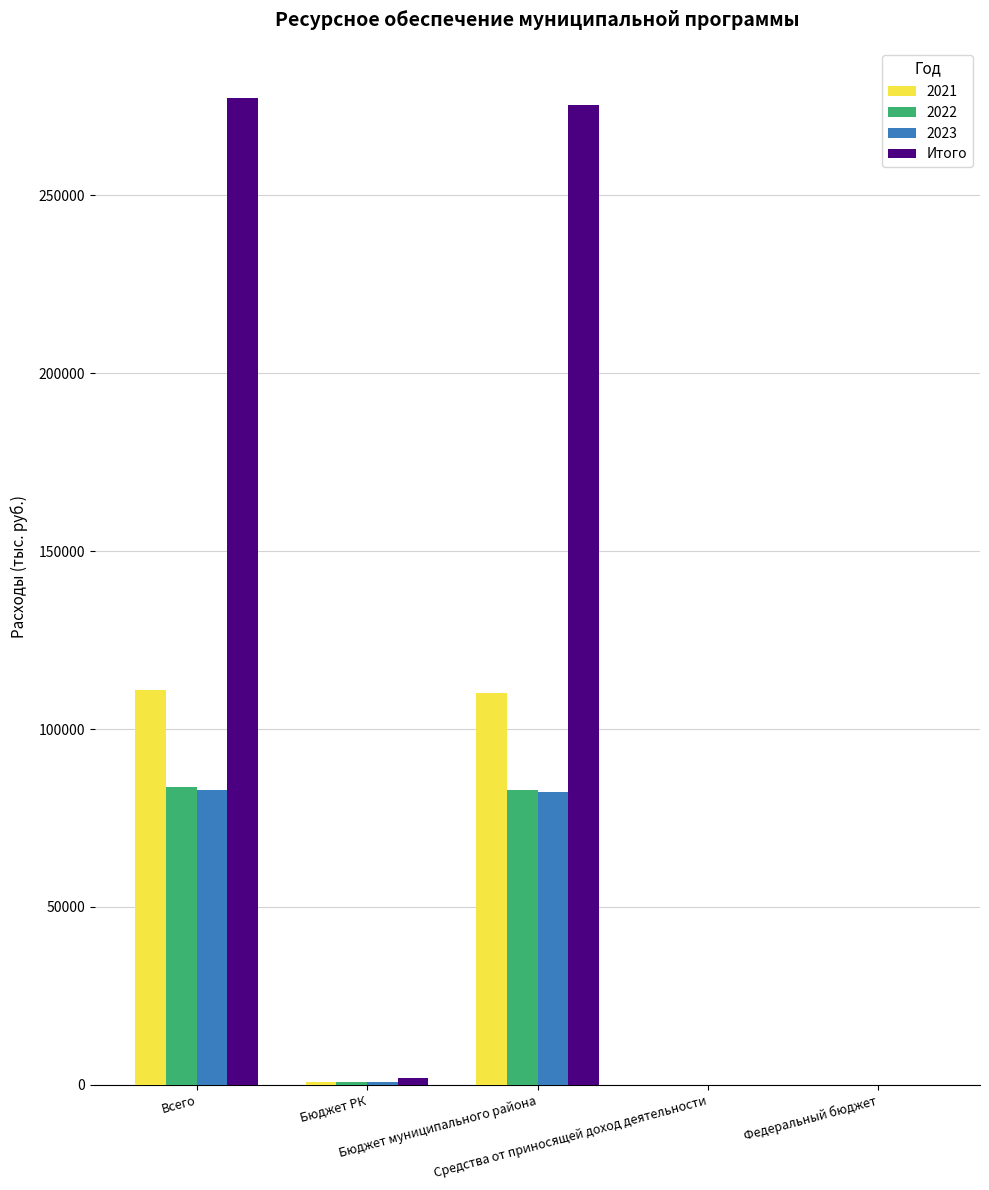

What is the sum of all 2023 values?

165868.7